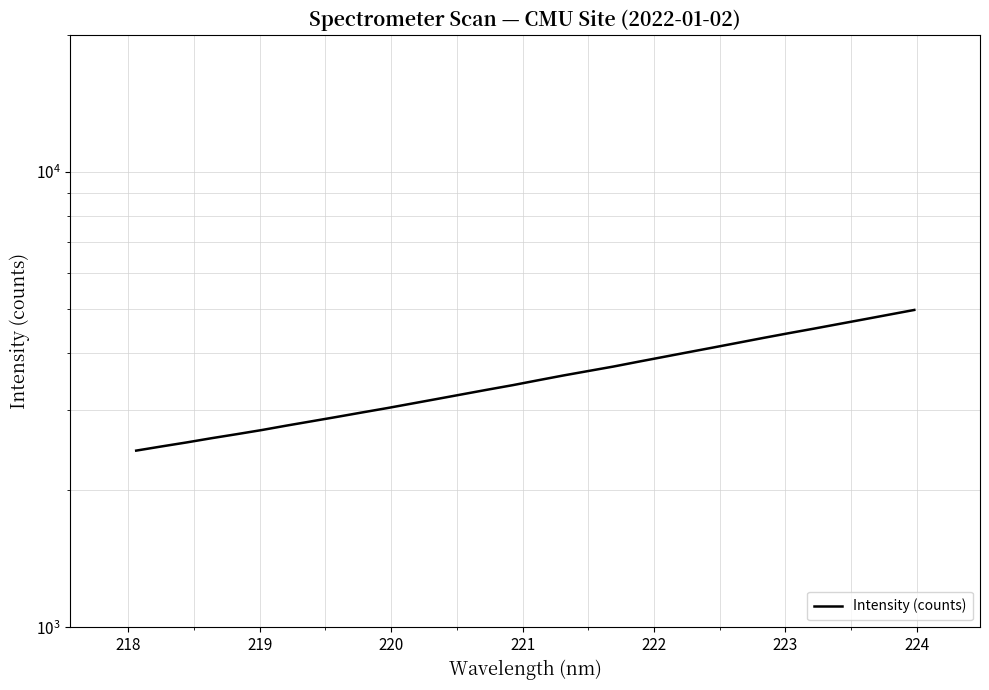

How many lines are shown in the chart?

1